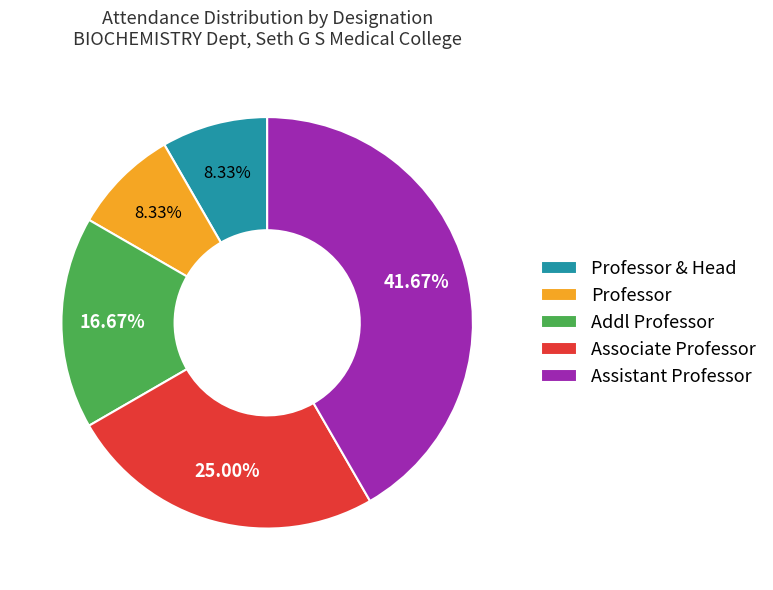

Combined, do Addl Professor and Professor account for over 50%?

No